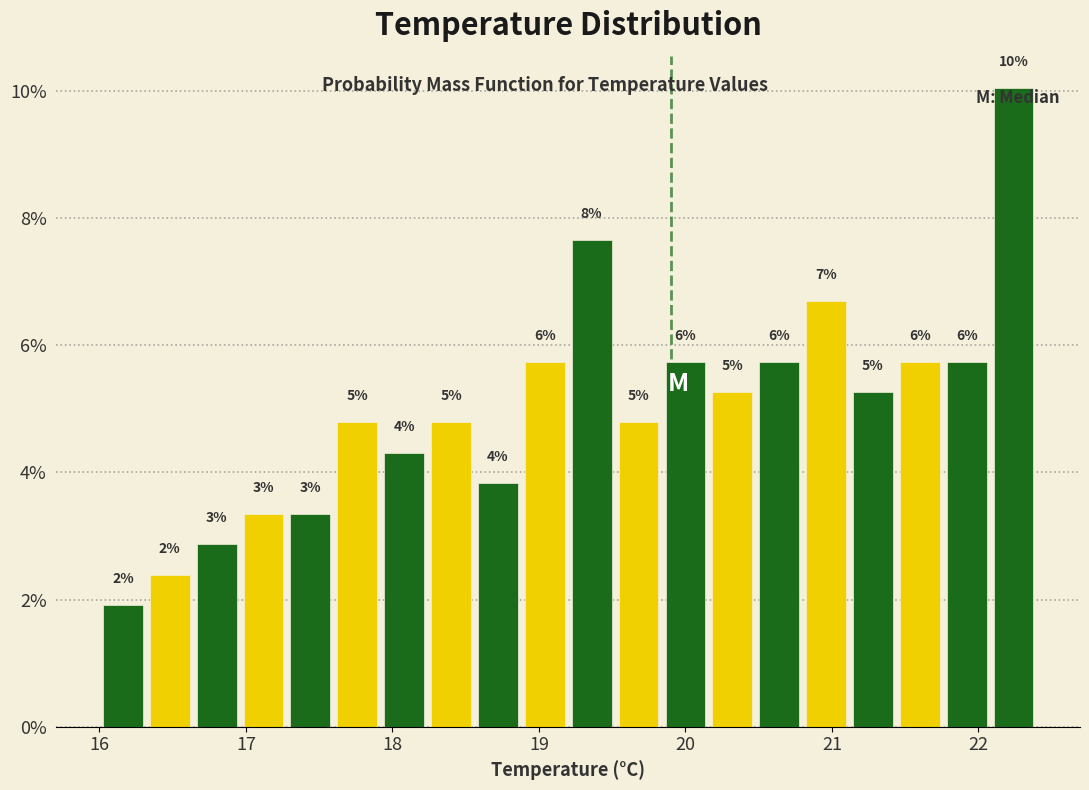

Around what value on the x-axis is the tallest bar? Give the approximate position of its centre, as read against the axis.

22.2